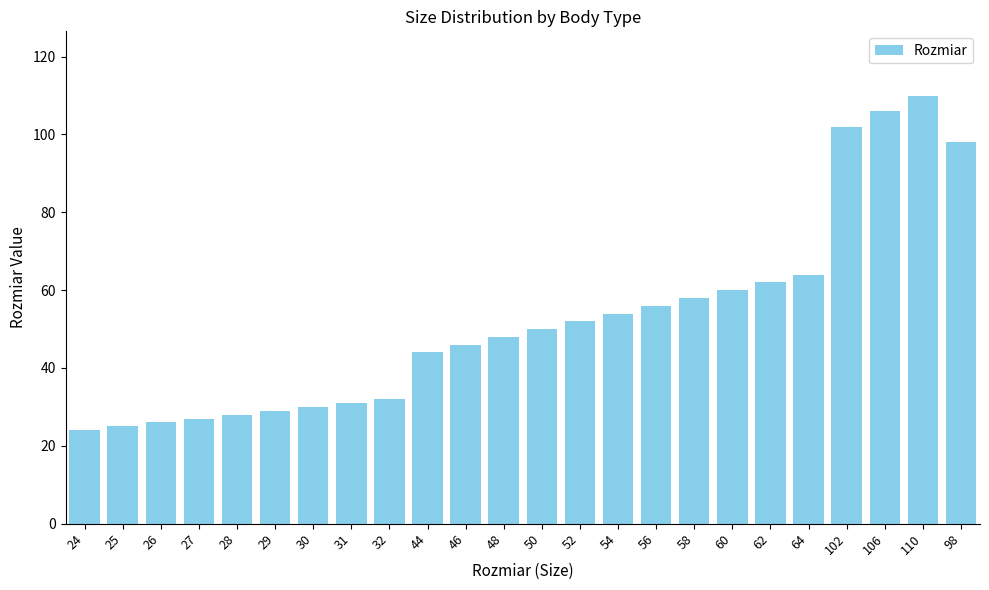

How many values are below 50?

12